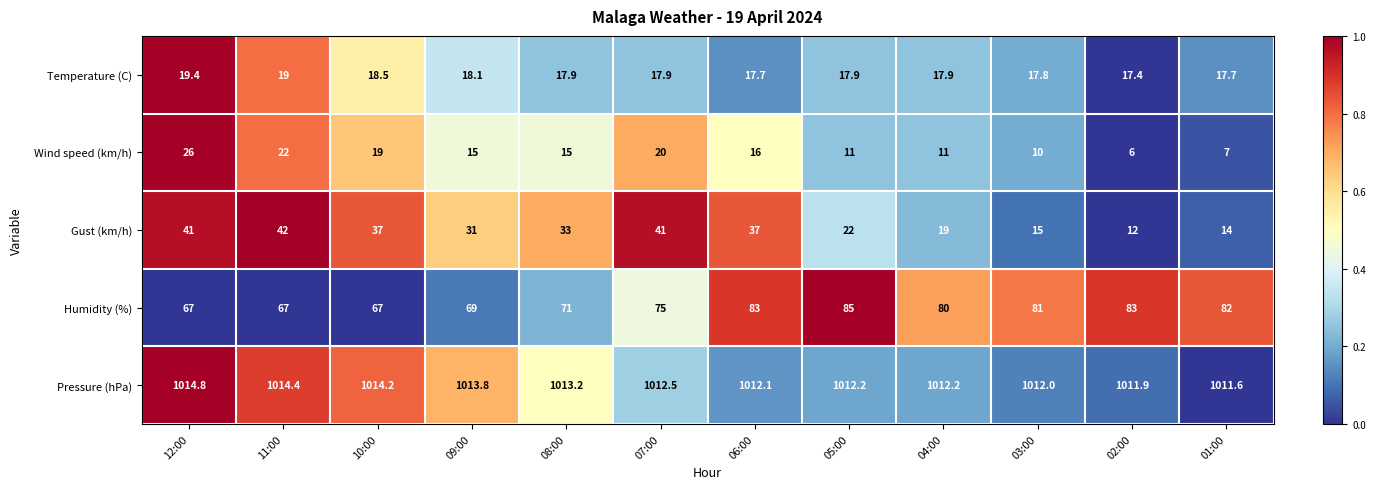

The Humidity (%) series shows 119.1 at 05:00. True or false?

False